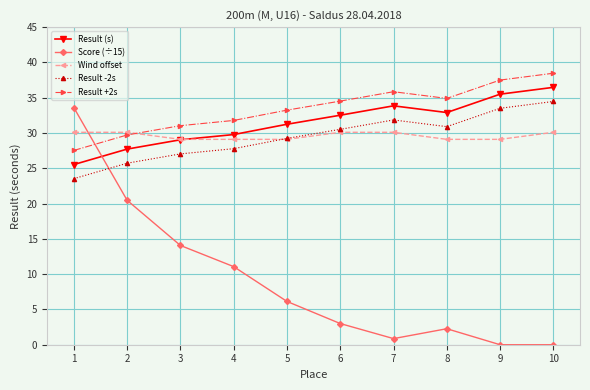

What is the difference between the second highest and second lowest values in the Score (÷15) series?

20.5